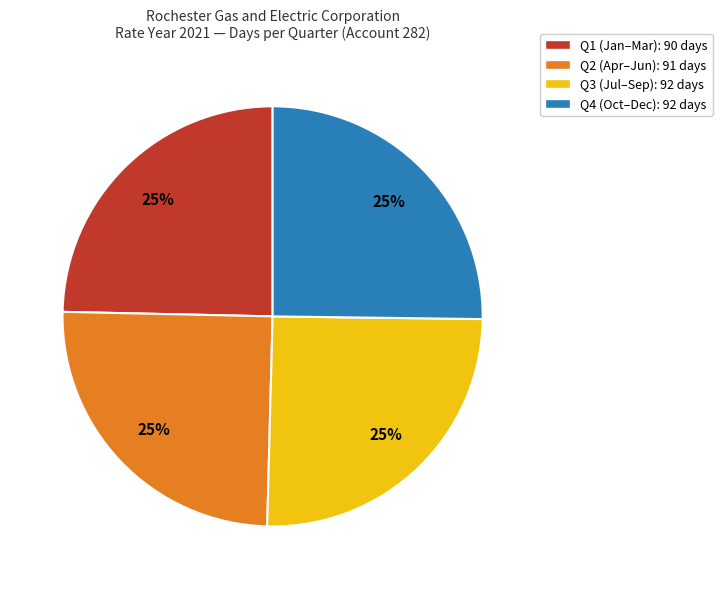

Is there a majority slice in this chart?

No